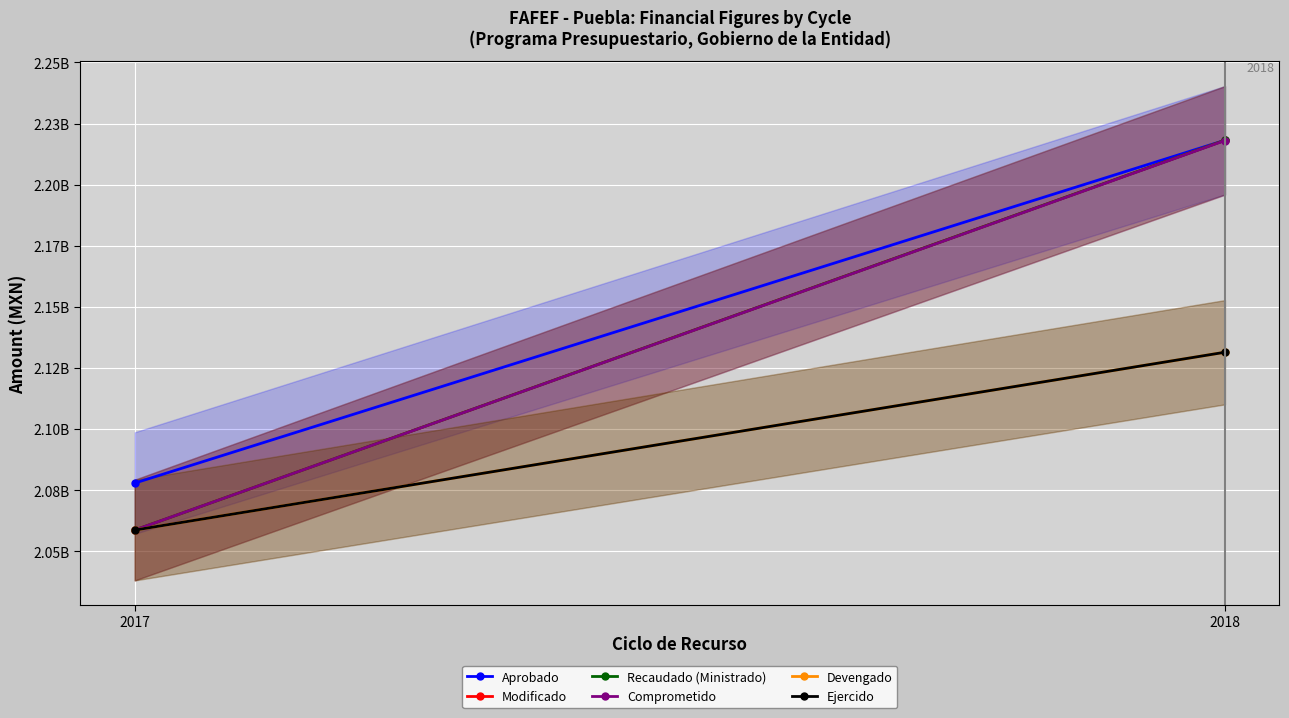

The Devengado series shows 2131481081.3 at 2018. True or false?

True